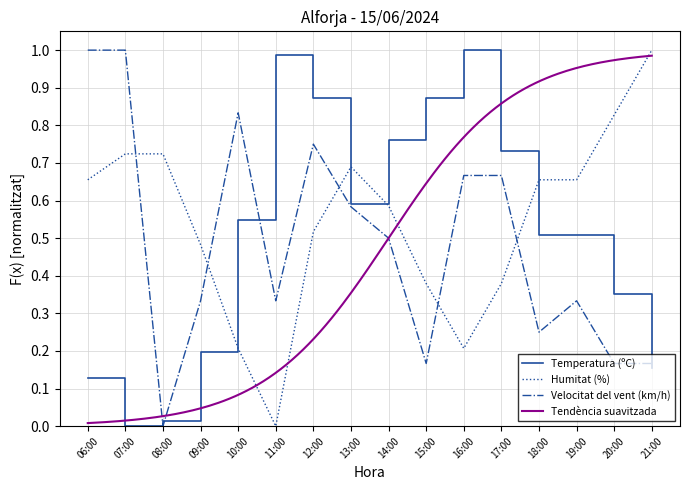

At how many categories does at least one series exceed 0?

16